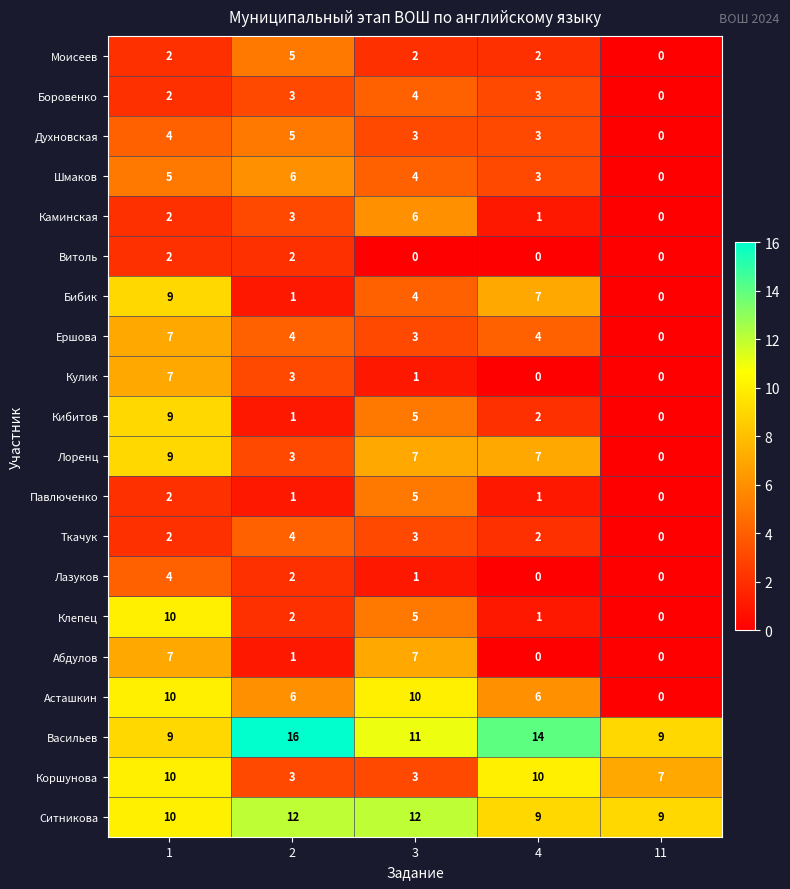

Which series has the largest total across all categories?

Васильев